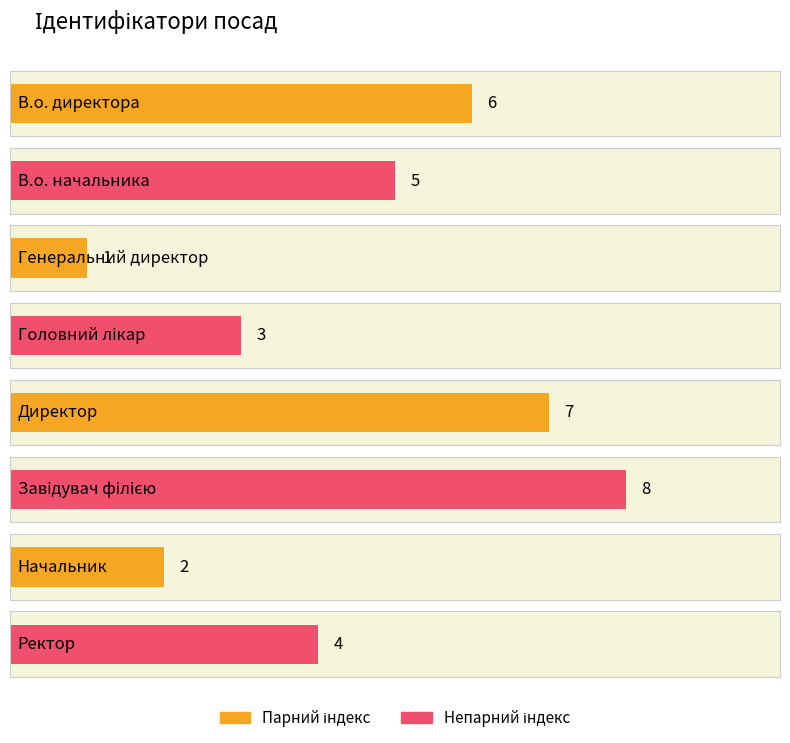

True or false: the data shows 6 at В.о. директора.

True